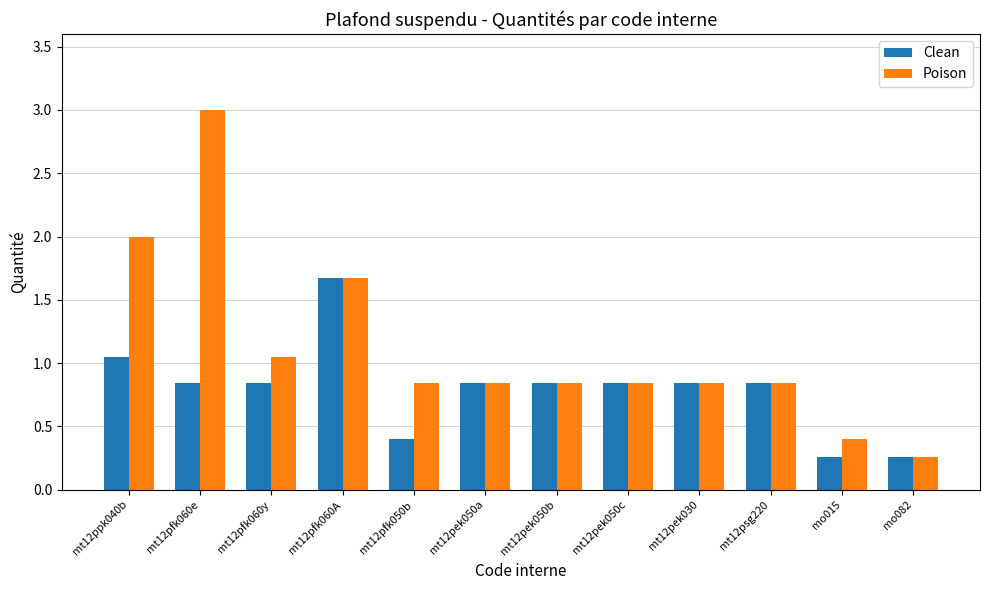

At how many categories does at least one series exceed 1?

4